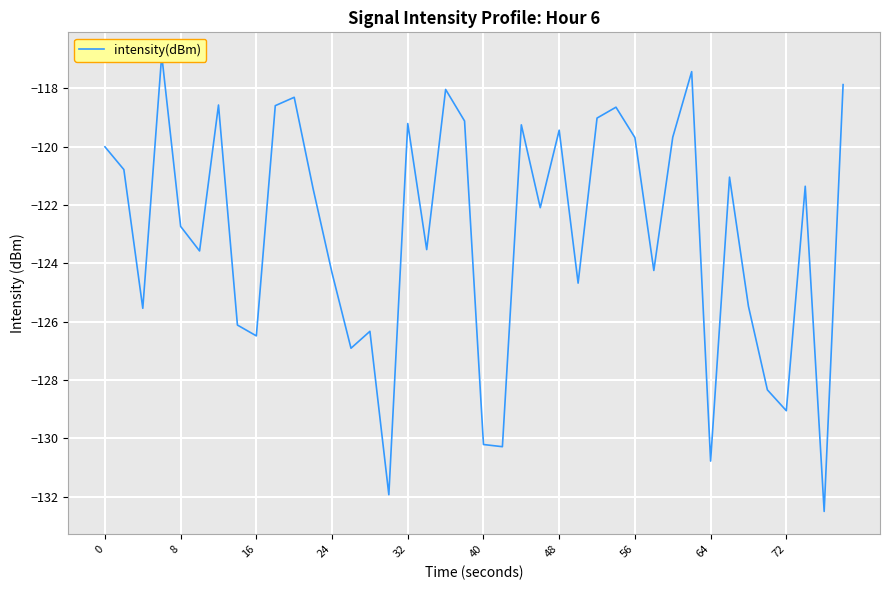

Reading left to right, what are all the values shown in this chart?

-120.0	-120.8	-125.5	-116.9	-122.7	-123.6	-118.6	-126.1	-126.5	-118.6	-118.3	-121.4	-124.3	-126.9	-126.3	-131.9	-119.2	-123.5	-118.0	-119.1	-130.2	-130.3	-119.3	-122.1	-119.4	-124.7	-119.0	-118.6	-119.7	-124.2	-119.7	-117.4	-130.8	-121.0	-125.5	-128.3	-129.0	-121.4	-132.5	-117.9